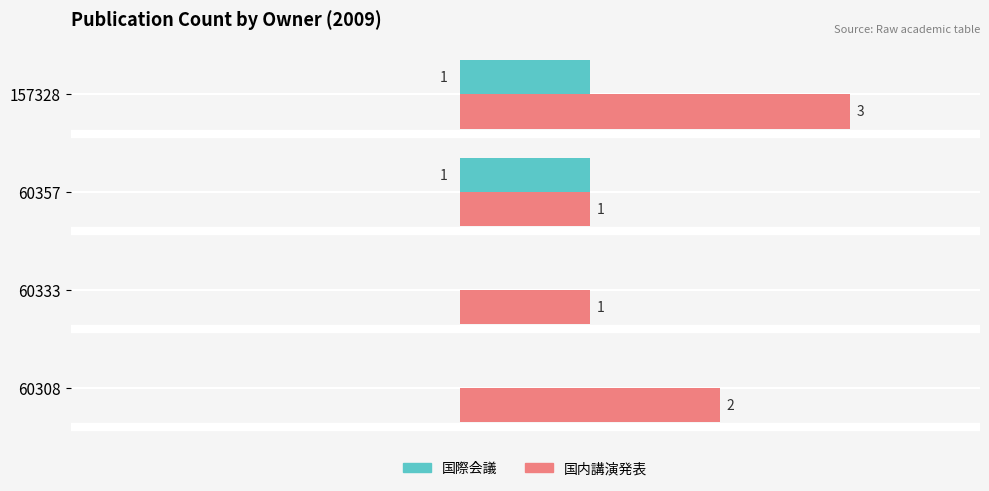

Which series has the largest total across all categories?

国内講演発表